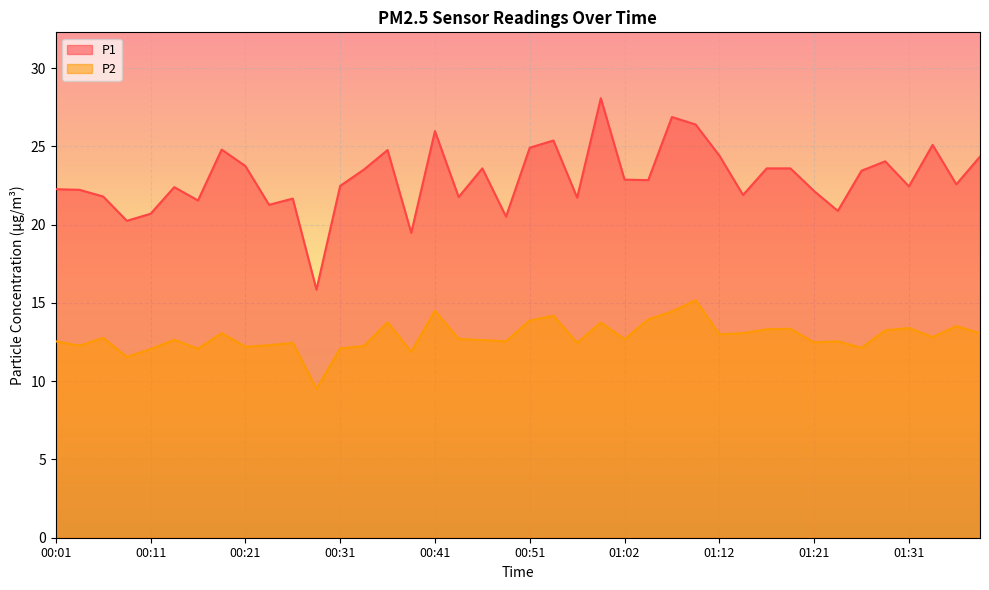

True or false: P2 has a value of 21.5 at 01:26.

False